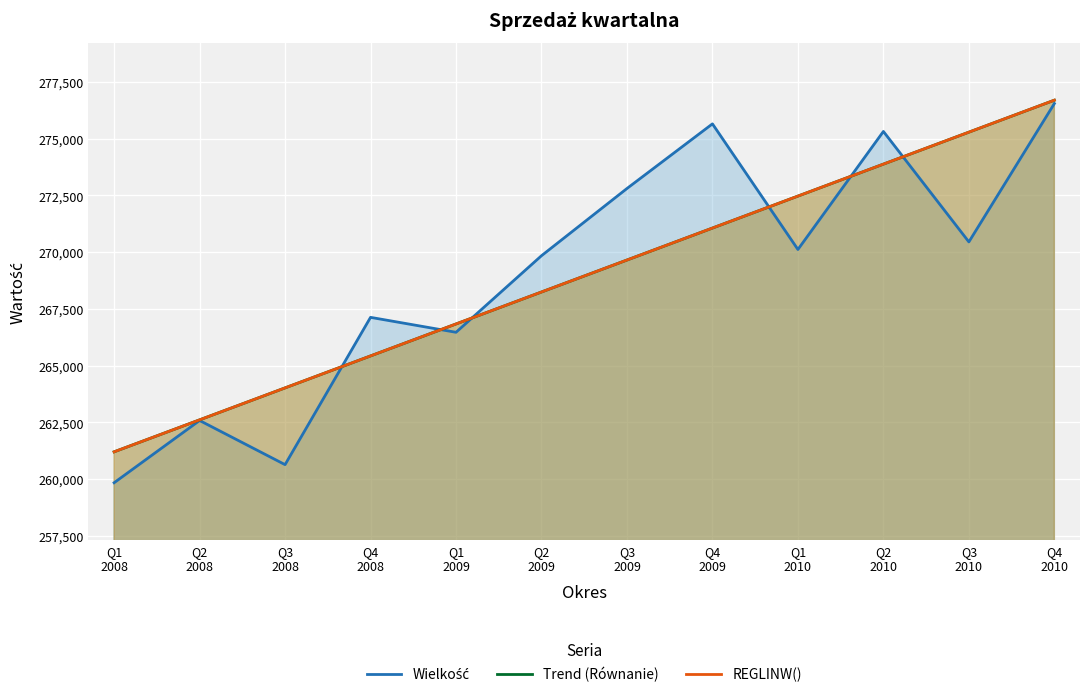

Does the chart display data point markers on the line(s)?

No